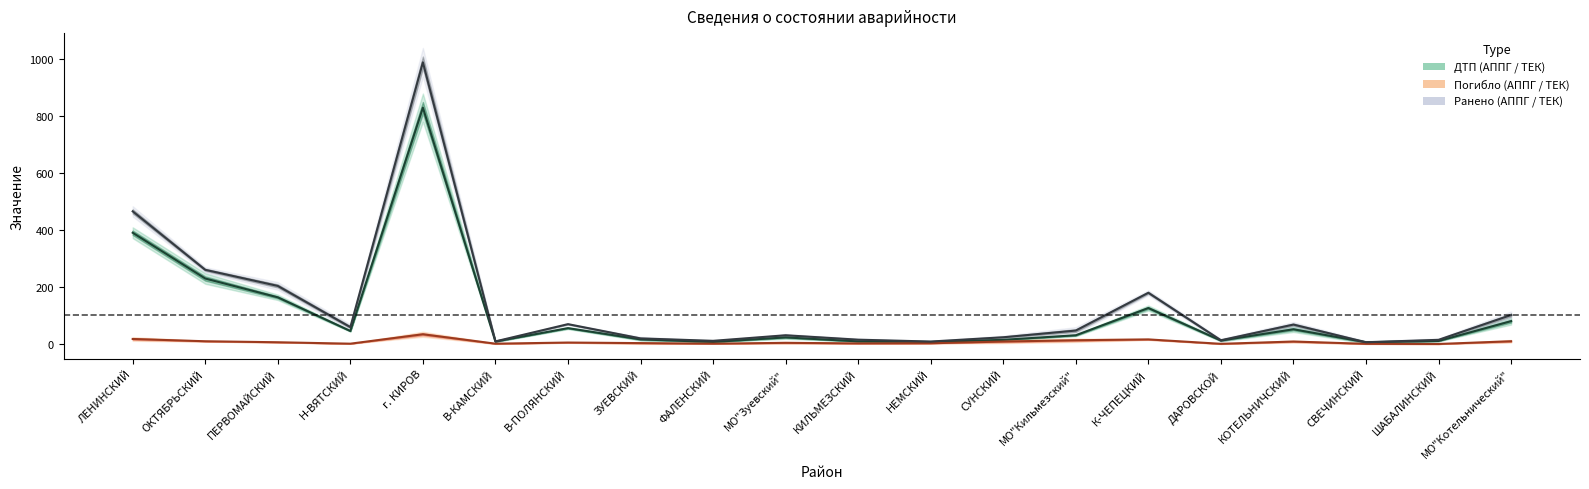

At which label does Ранено ТЕК reach its minimum?

СВЕЧИНСКИЙ